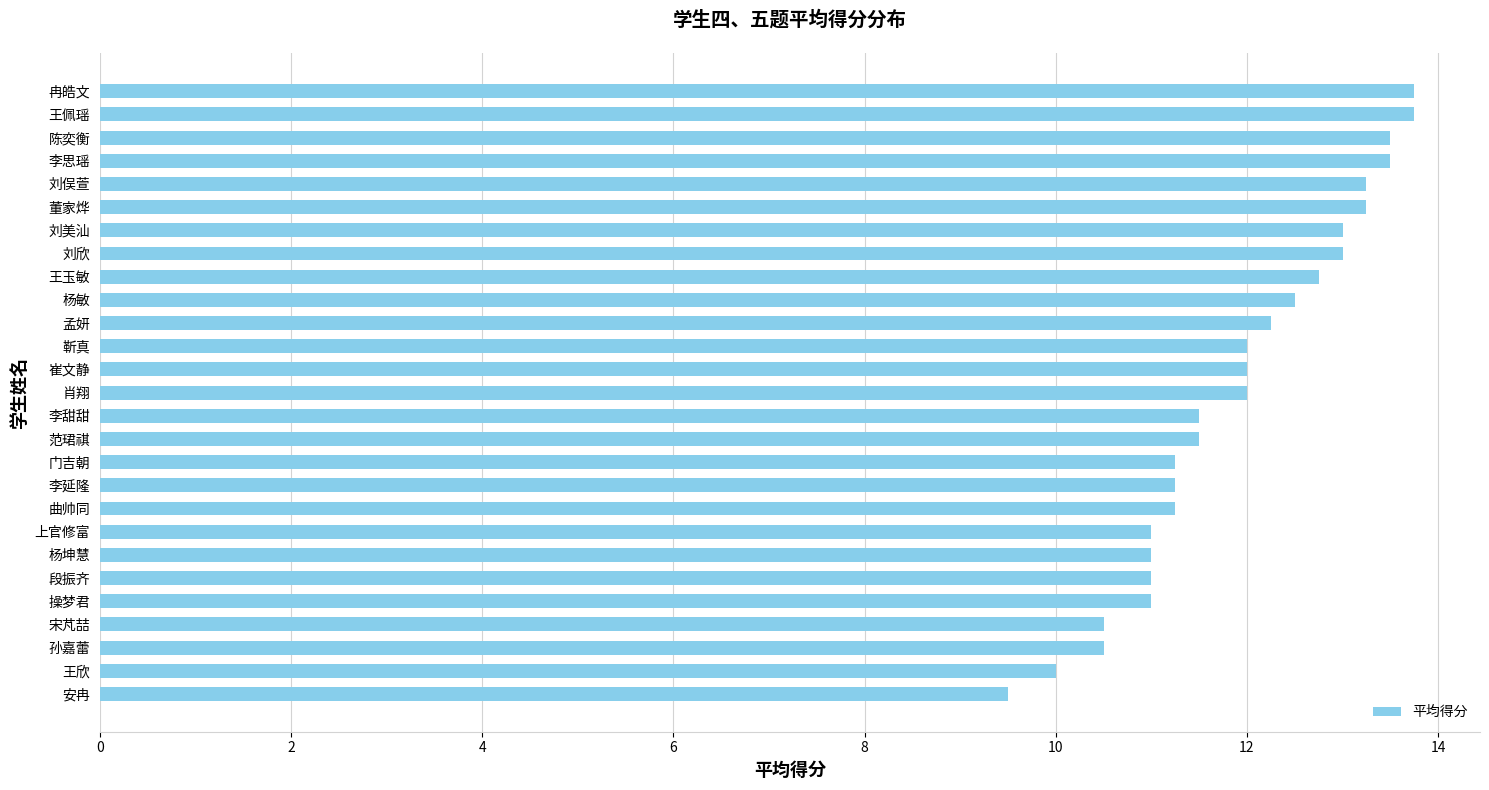

Between 杨坤慧 and 孙嘉蕾, which is larger?

杨坤慧